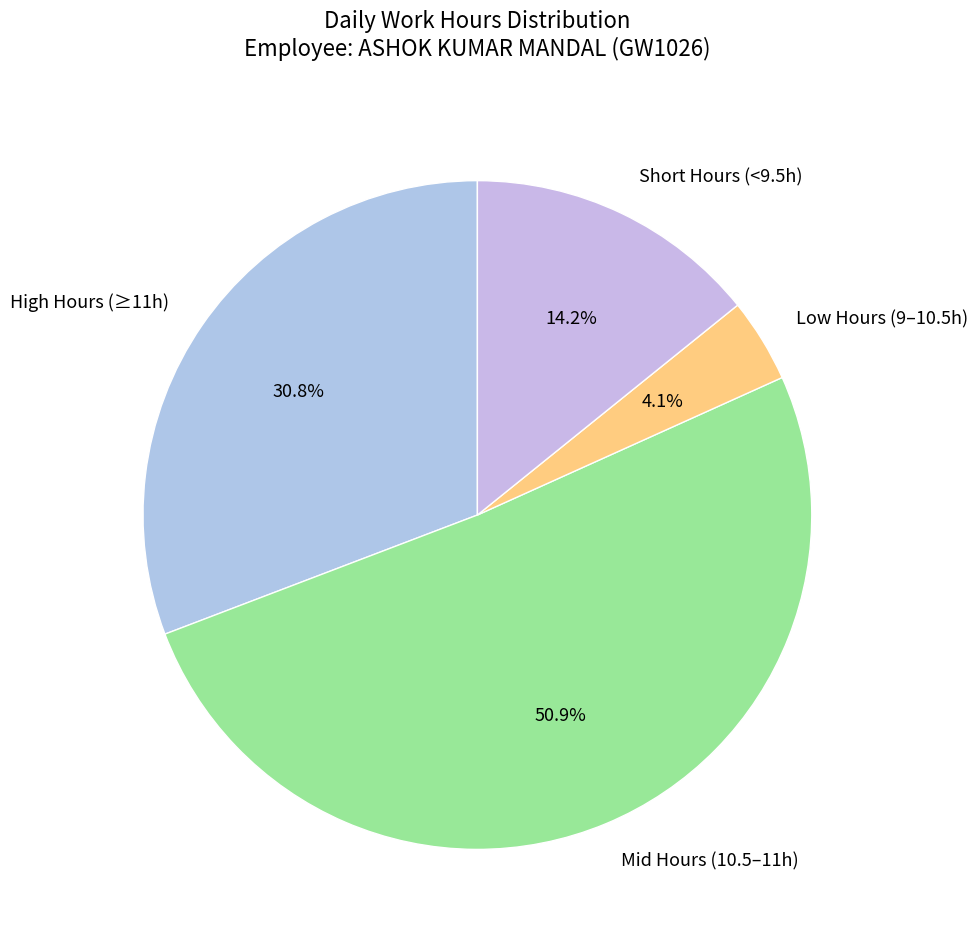

Is there any slice that represents more than half of the pie?

Yes